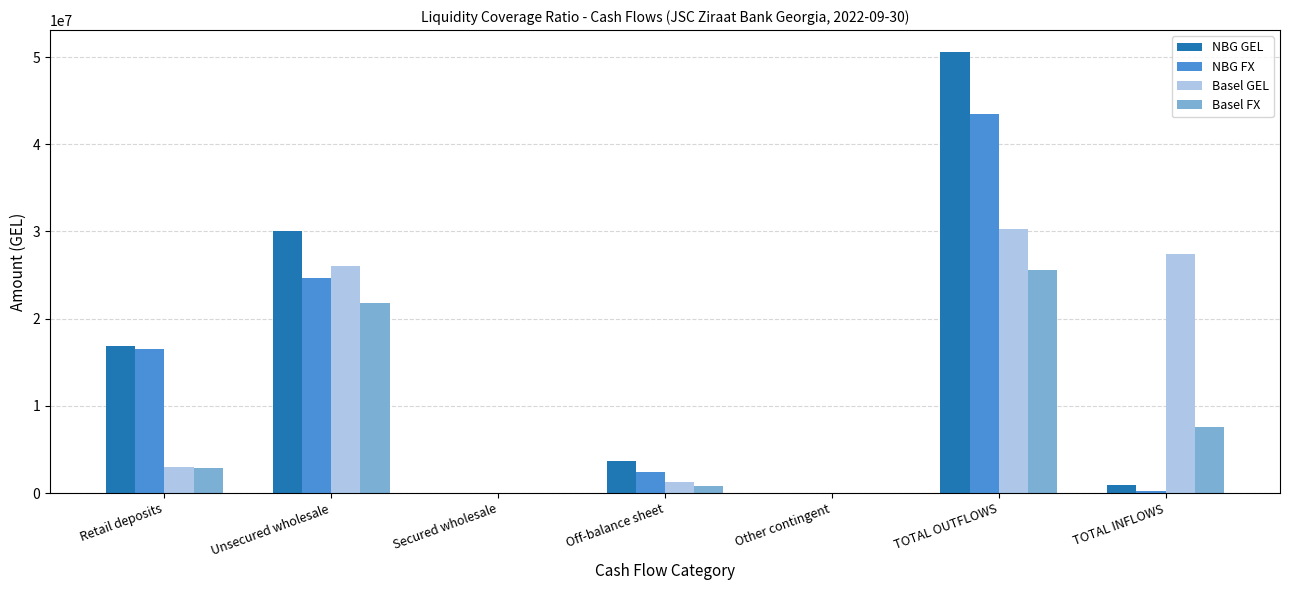

Are the bars horizontal?

No